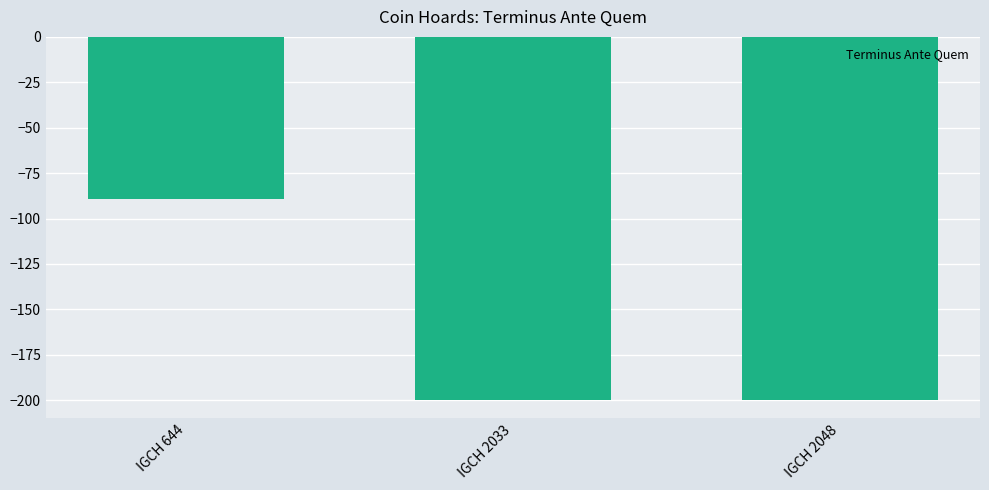

Is it true that the value at IGCH 2033 is -200?

True